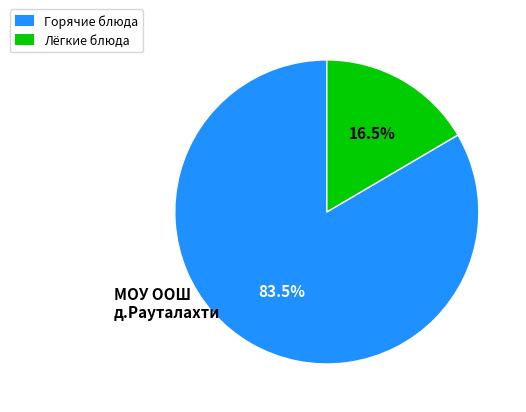

Is there any slice that represents more than half of the pie?

Yes